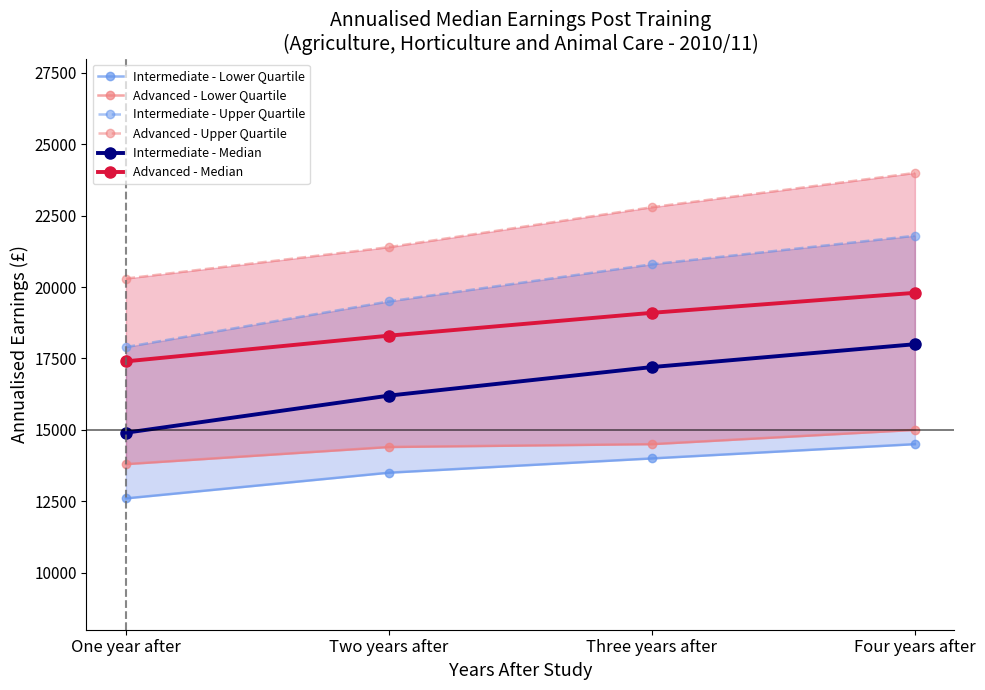

What is the label of the 2nd point from the right?

Three years after